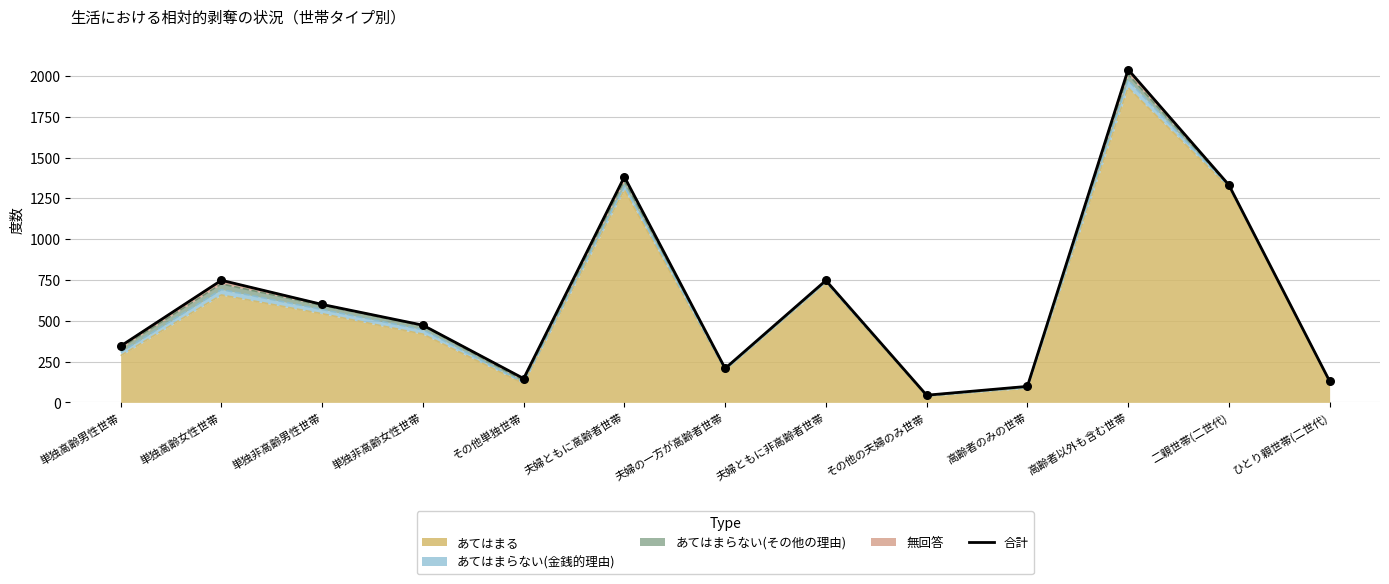

Between 夫婦ともに非高齢者世帯 and 高齢者のみの世帯, which is larger?

夫婦ともに非高齢者世帯